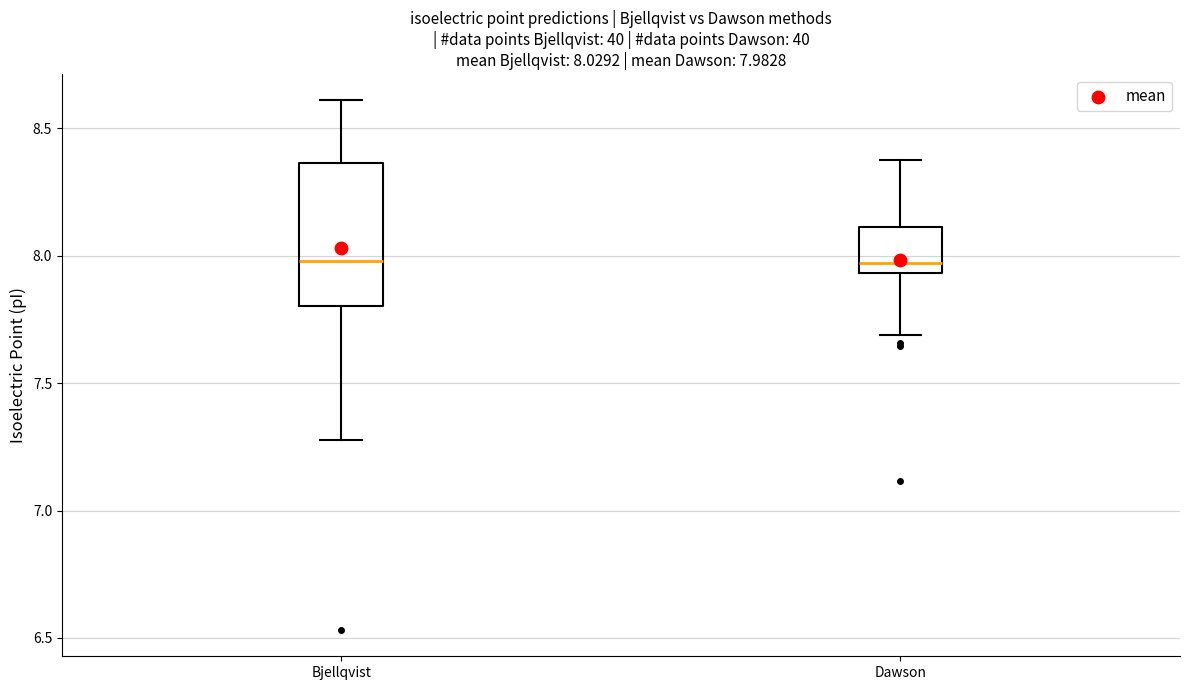

Which box is the tallest, from its lower edge to its upper edge?

Bjellqvist